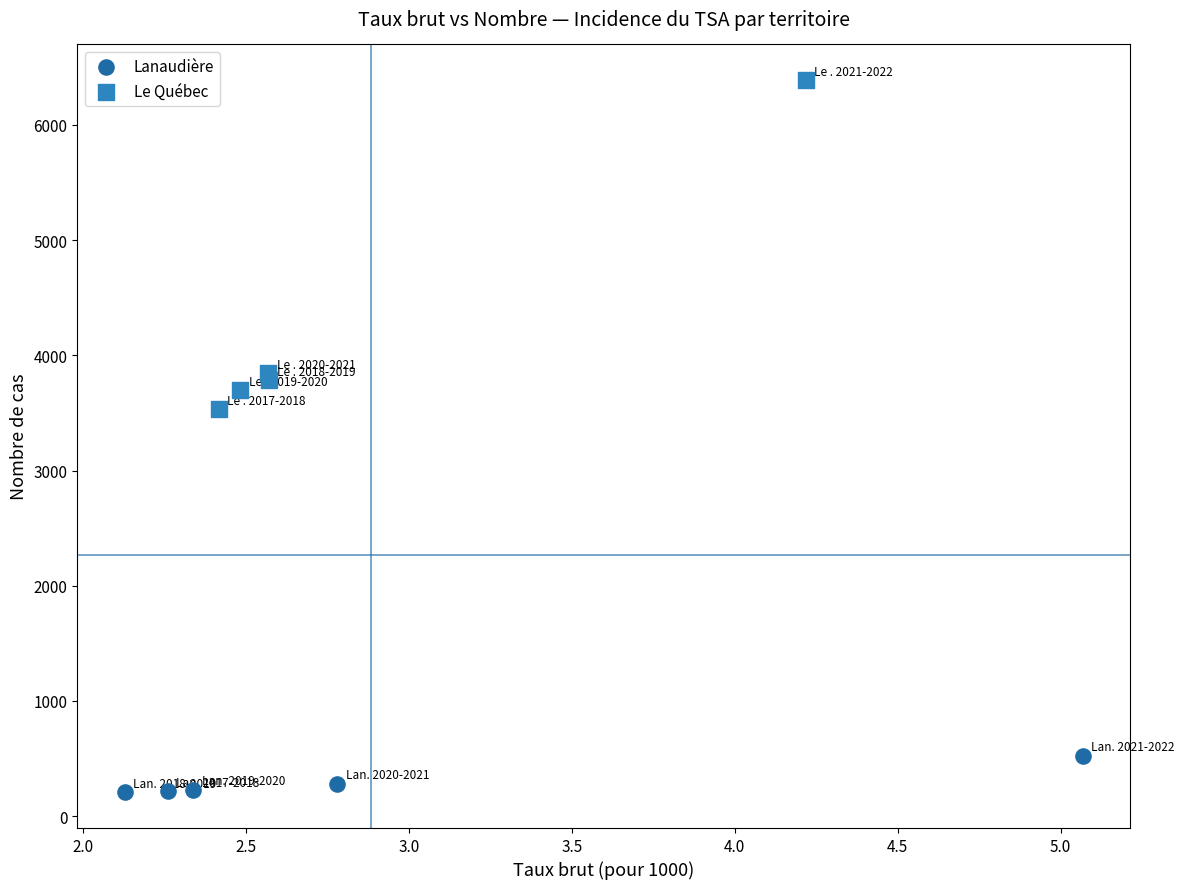

Which series reaches the minimum Y coordinate?

Lanaudière